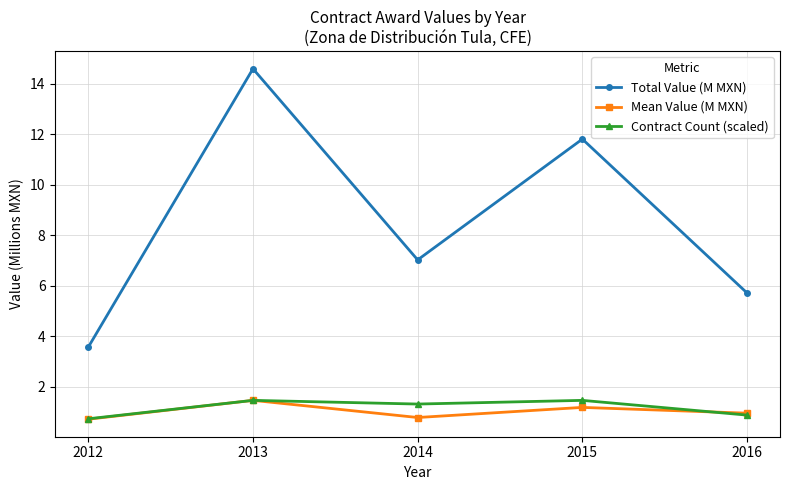

The Total Value (M MXN) series shows 8.3 at 2016. True or false?

False